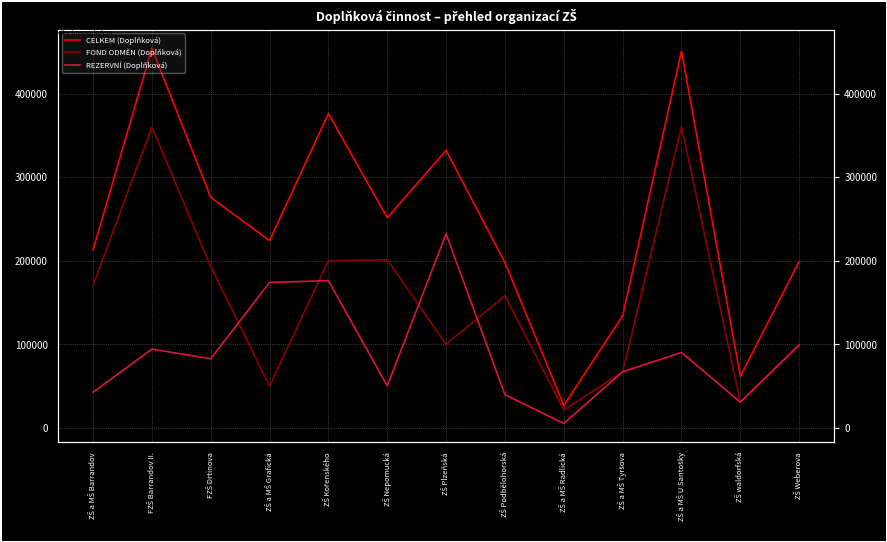

Where is CELKEM (Doplňková) nearest to the value 240498?

ZŠ Nepomucká